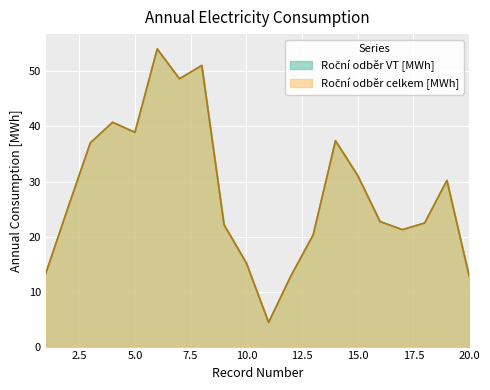

True or false: Roční odběr celkem [MWh] and Roční odběr VT [MWh] cross at least once.

False